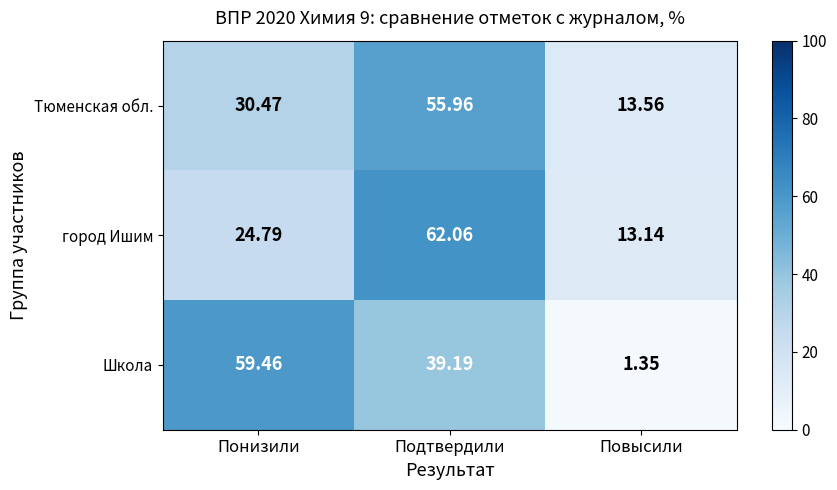

What is the total value across all series at Подтвердили?

157.2